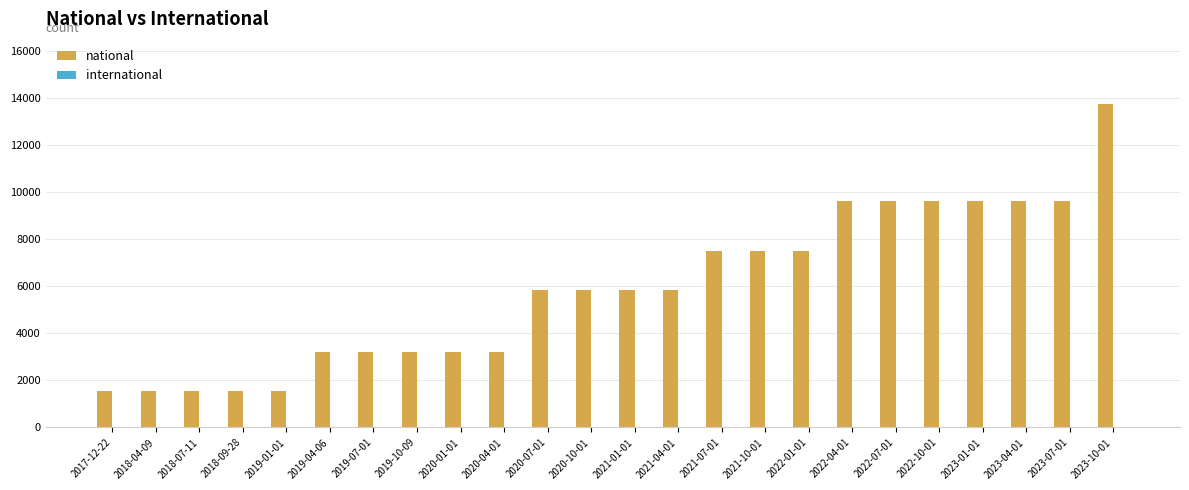

What is the sum of the values at 2019-07-01 and 2021-07-01?

10715